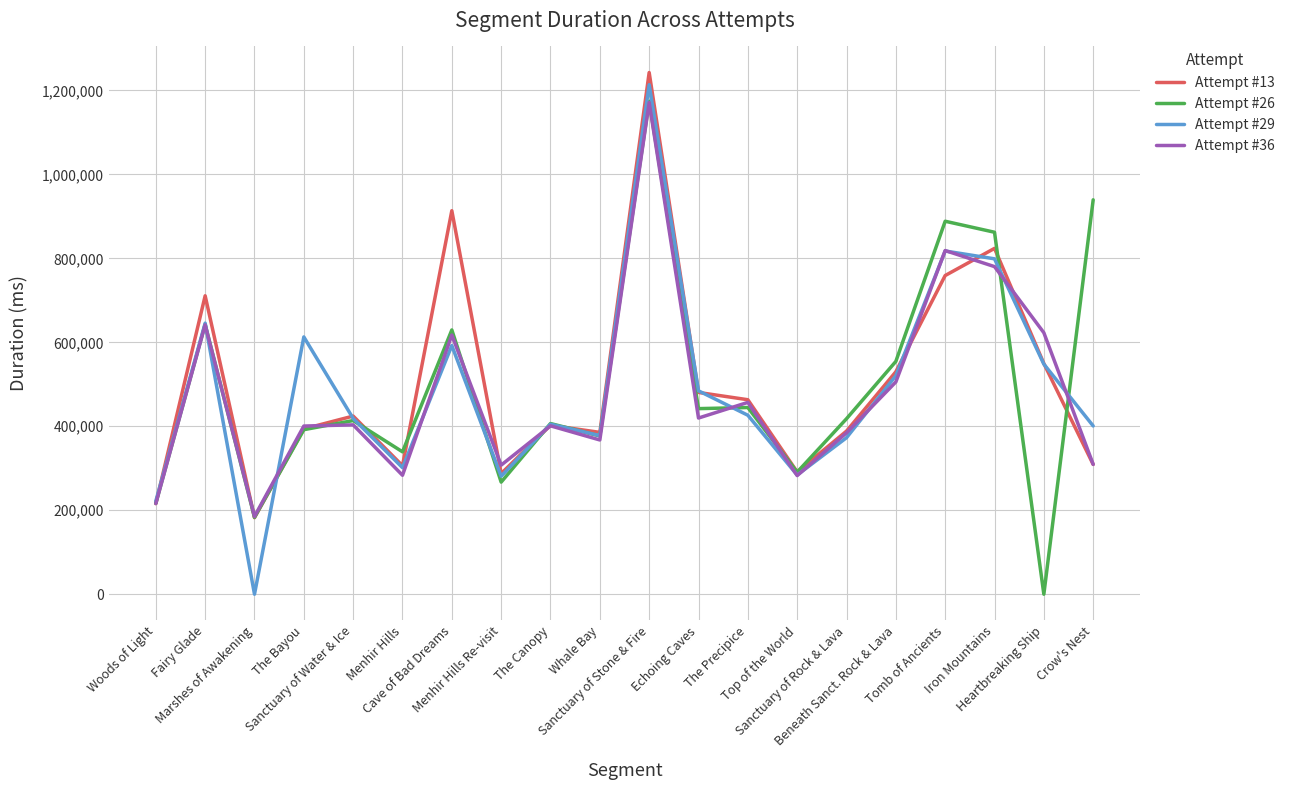

The value of Attempt #26 at Beneath Sanct. Rock & Lava is 554539. True or false?

True